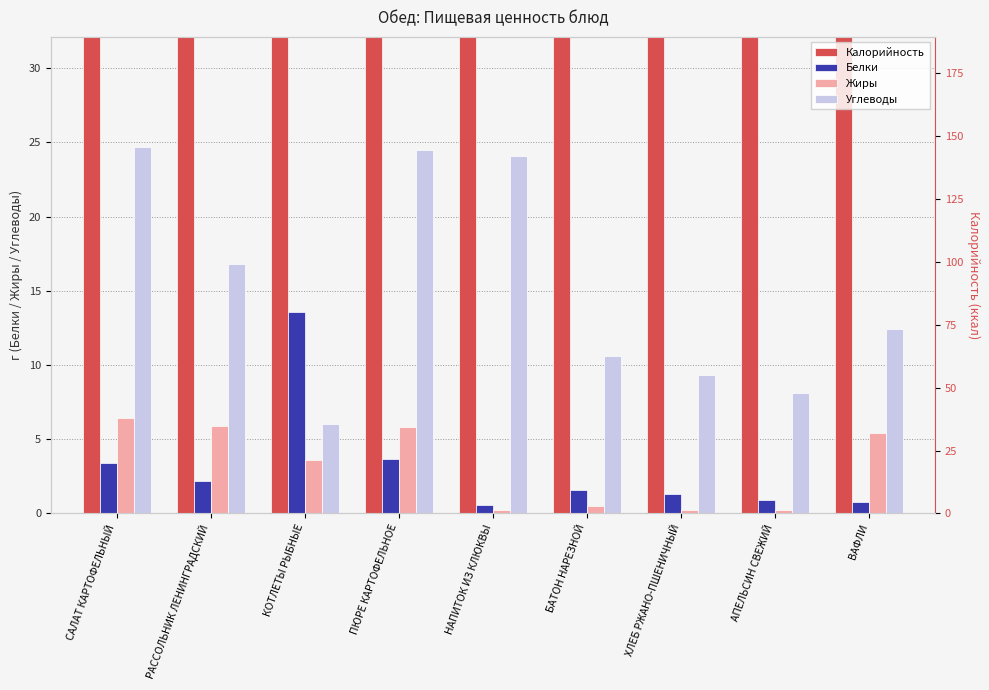

What is the label of the 5th bar from the right?

НАПИТОК ИЗ КЛЮКВЫ